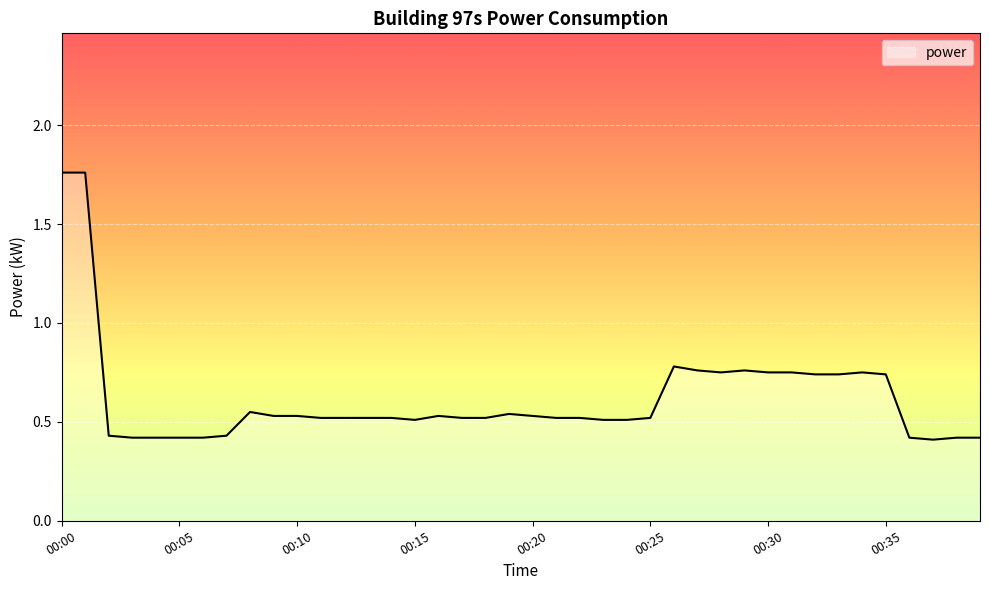

How many interior local peaks (higher than both neighbors) does the data have?

6